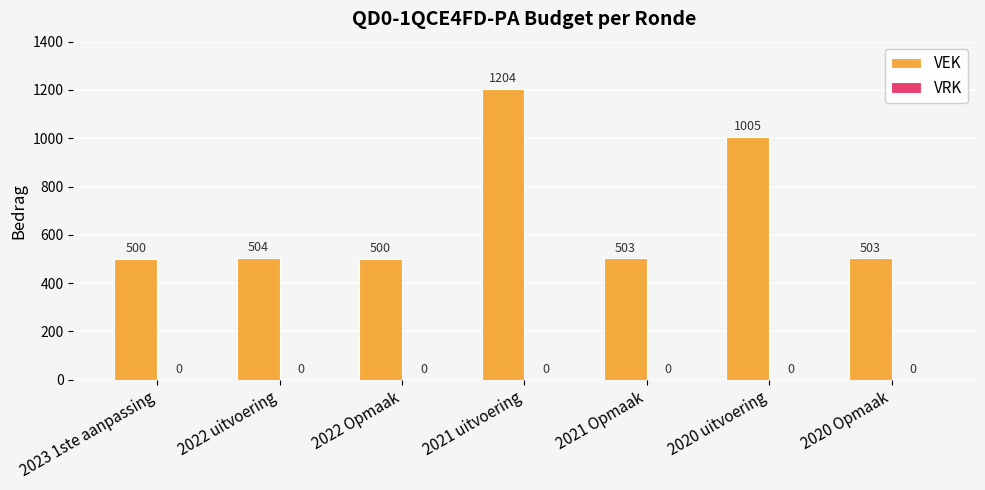

The value at 2021 uitvoering is 1204. True or false?

True